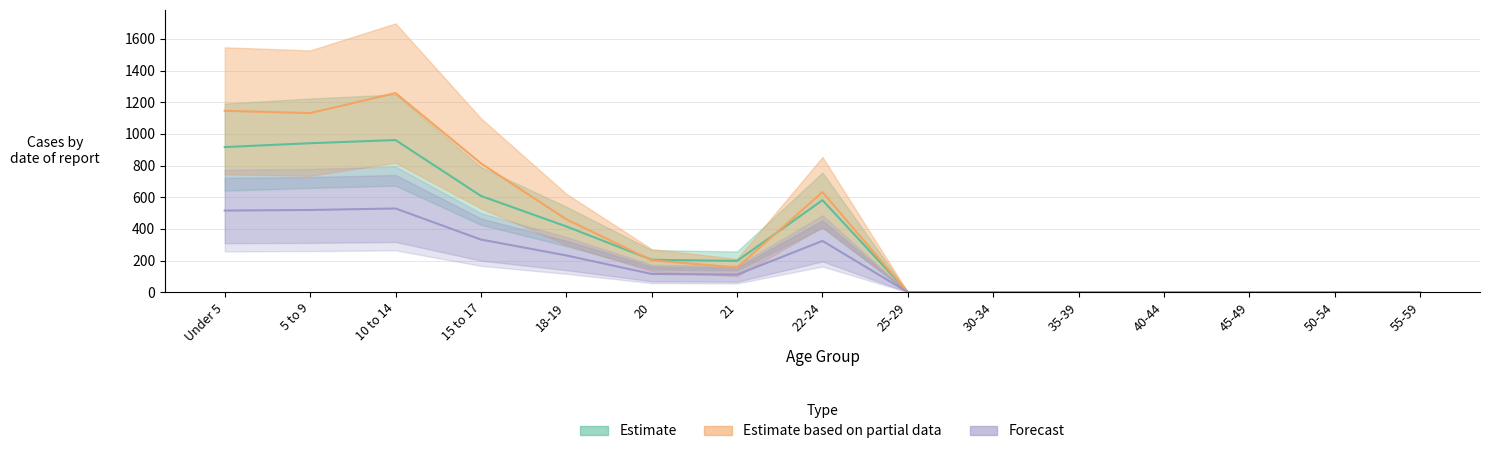

The value of Estimate based on partial data at 10 to 14 is 2237.3. True or false?

False